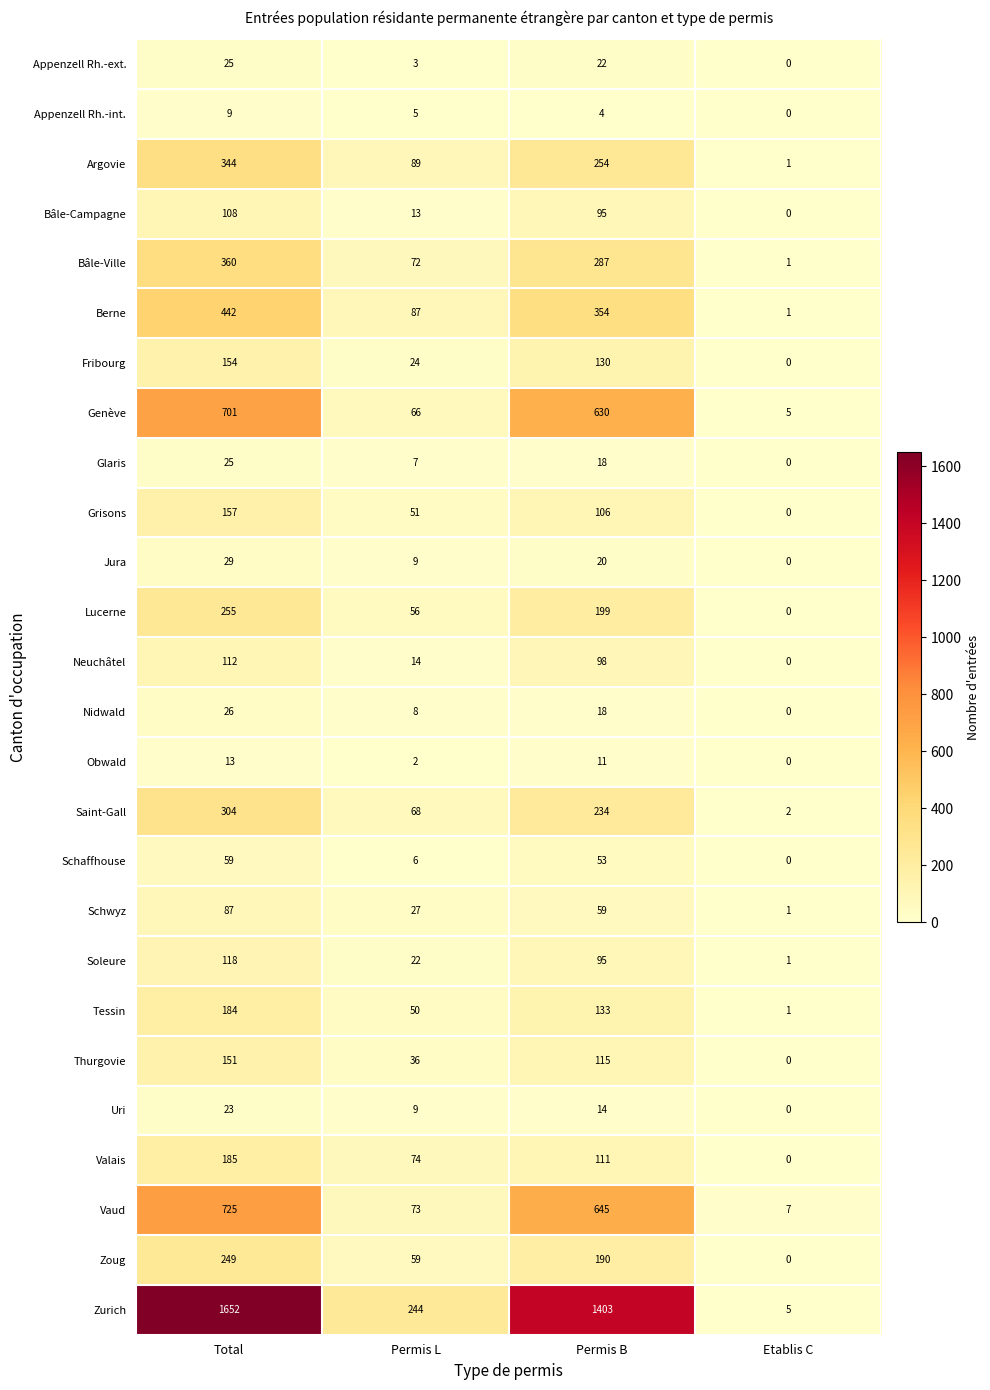

Count the Fribourg values in the range 24 to 154.

3